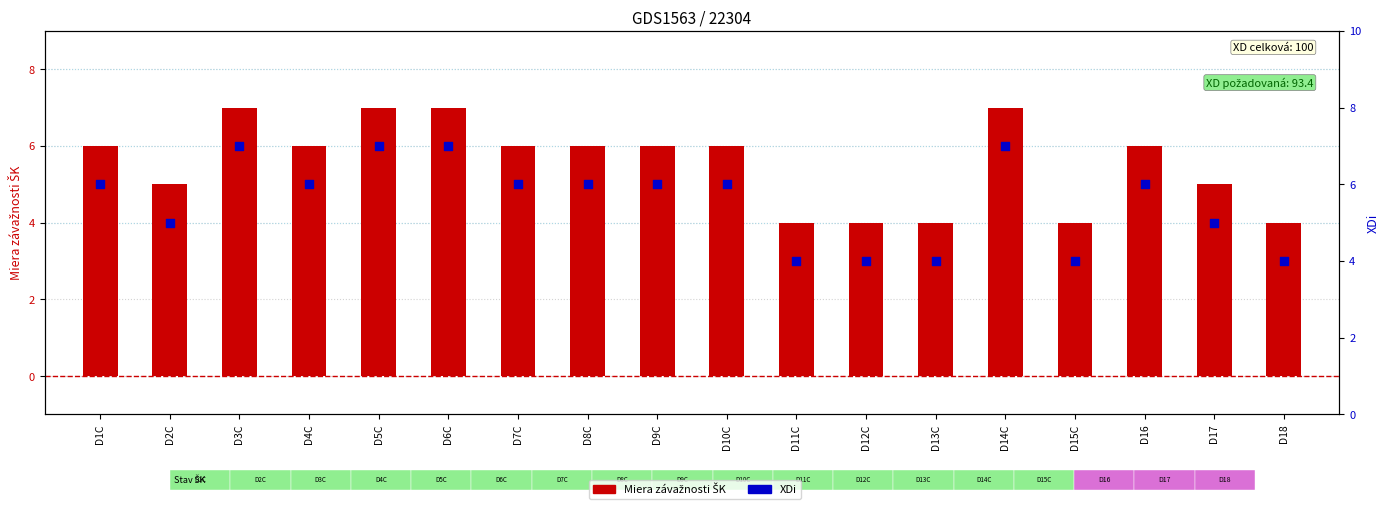

Is the value of XDi at D18 greater than the value of Miera závažnosti ŠK at D14C?

No